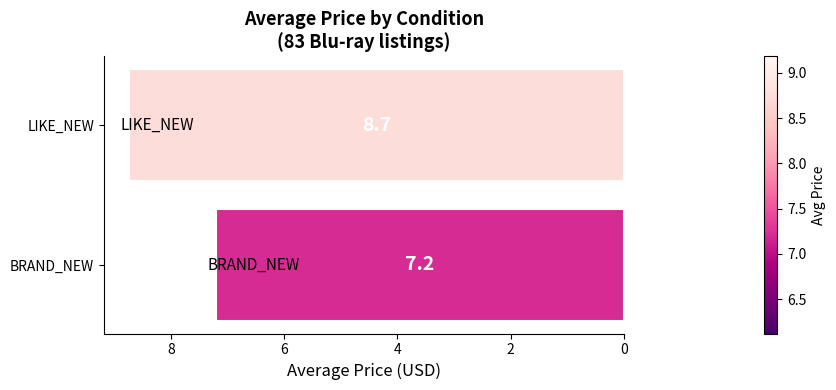

How many values are below 8?

1